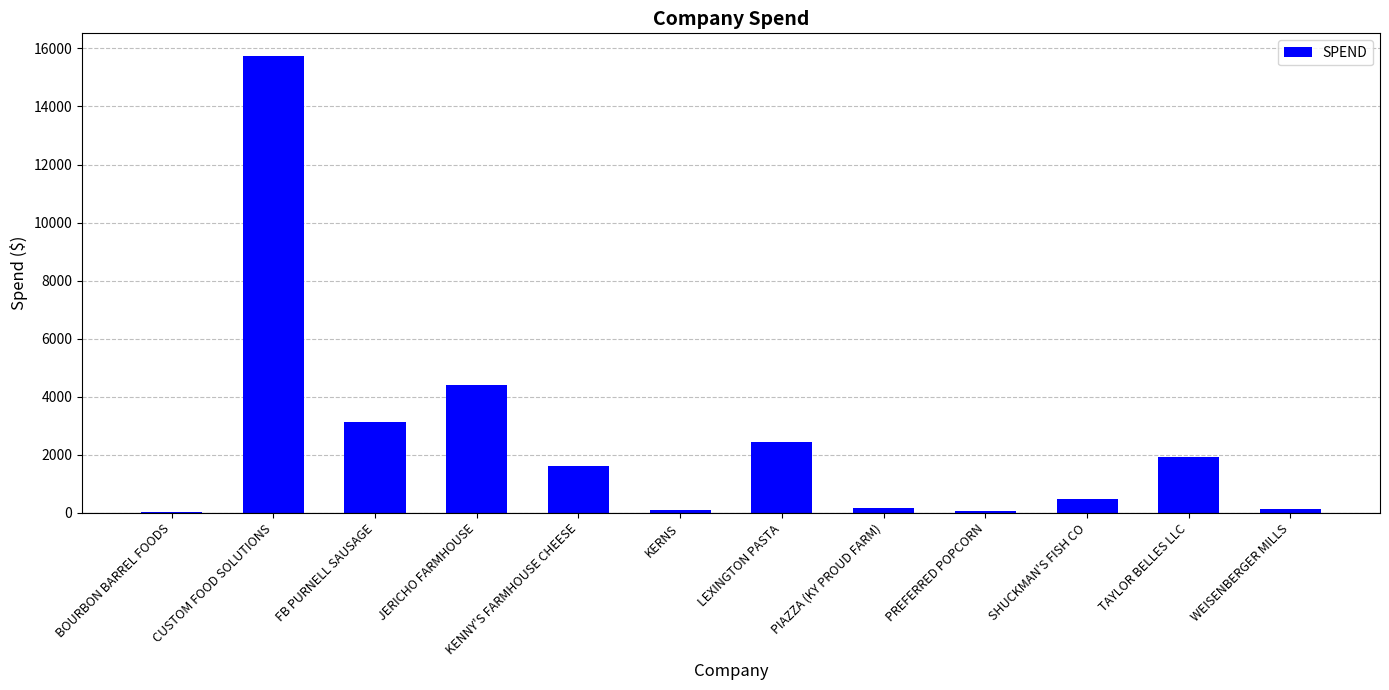

Which label corresponds to the largest value in the chart?

CUSTOM FOOD SOLUTIONS